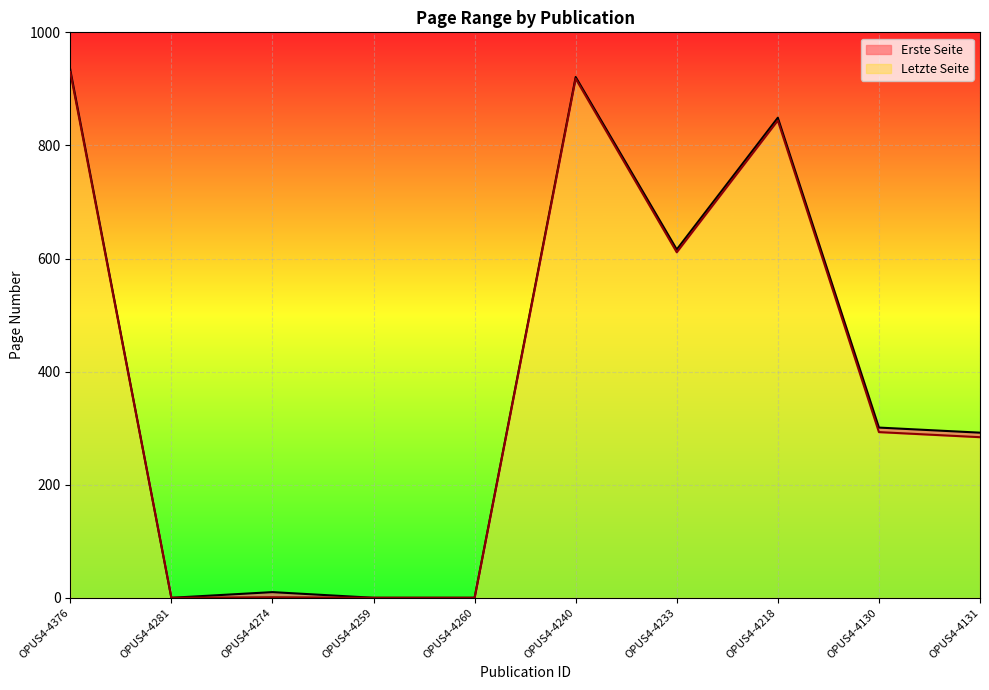

Does the chart display data point markers on the line(s)?

No